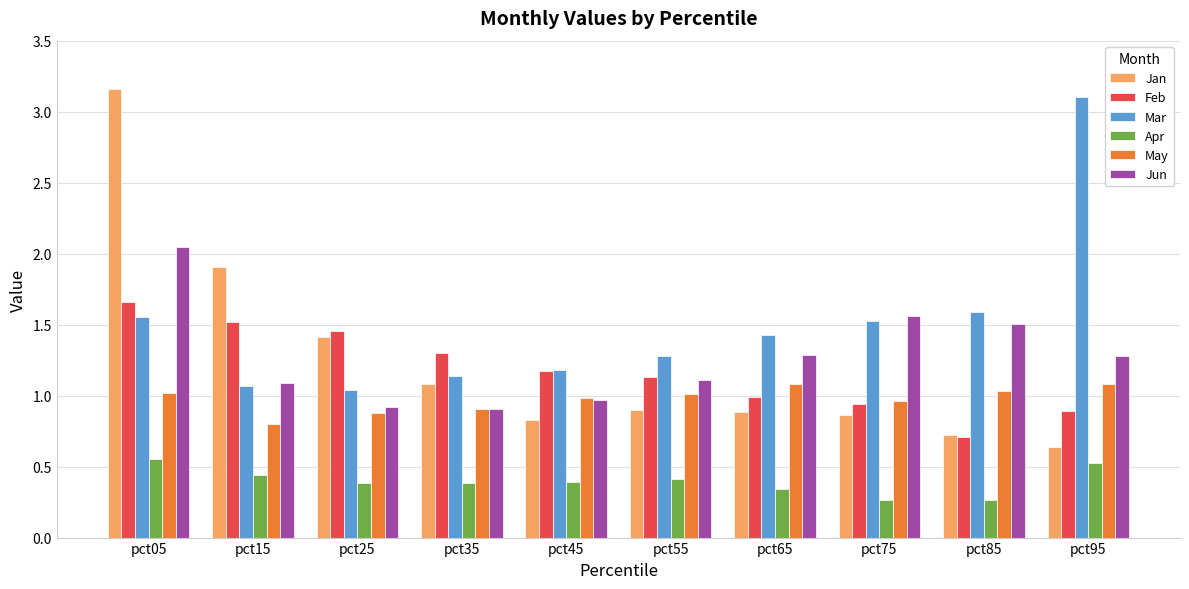

What is the sum of all May values?

9.8